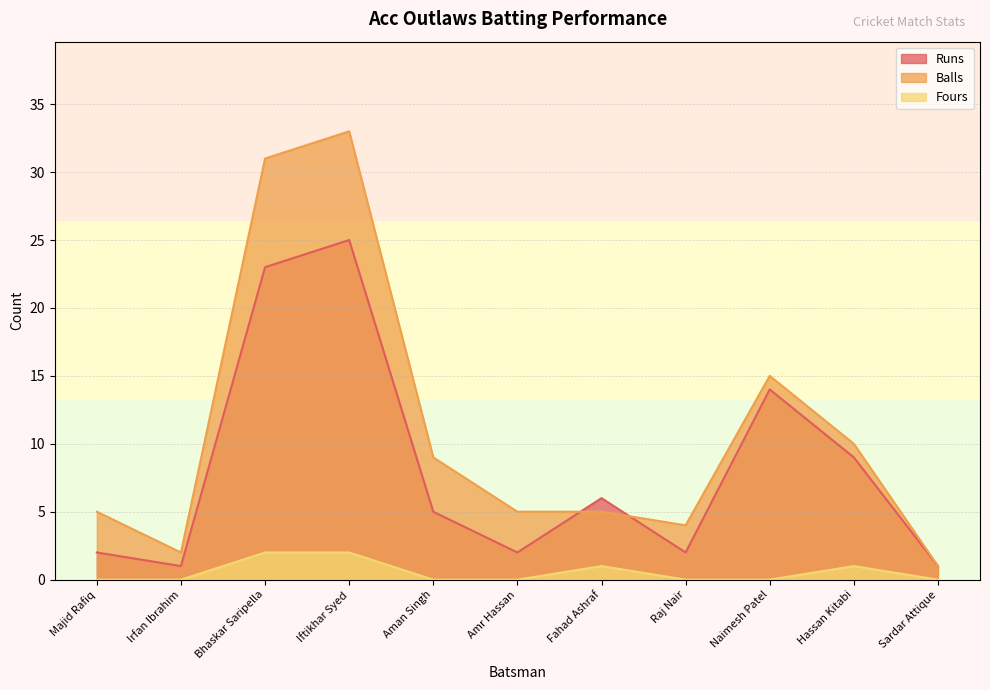

Where is the first local maximum for Runs?

Iftikhar Syed